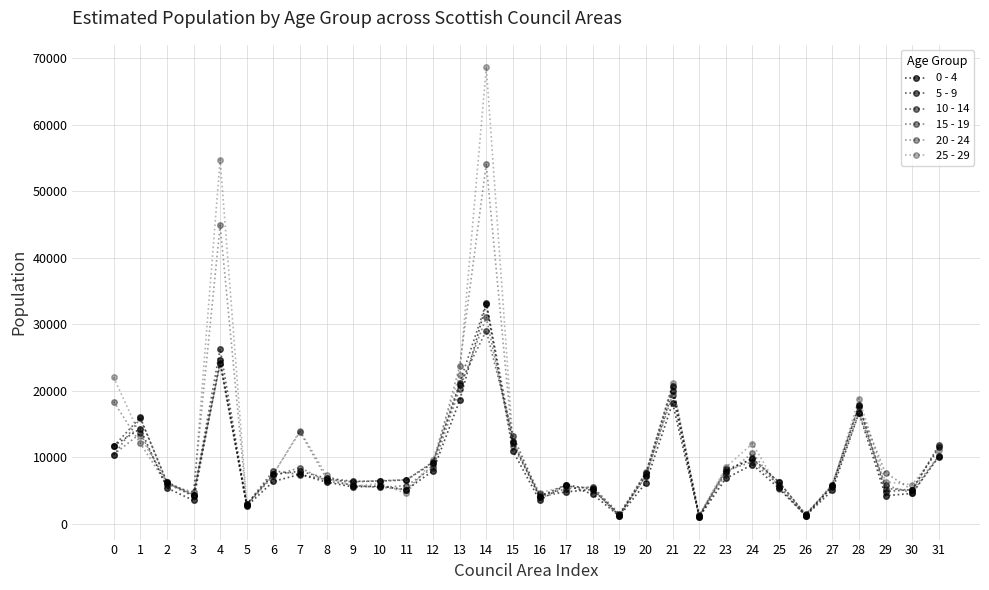

Is it true that 0 - 4 equals 4549 at 30?

True